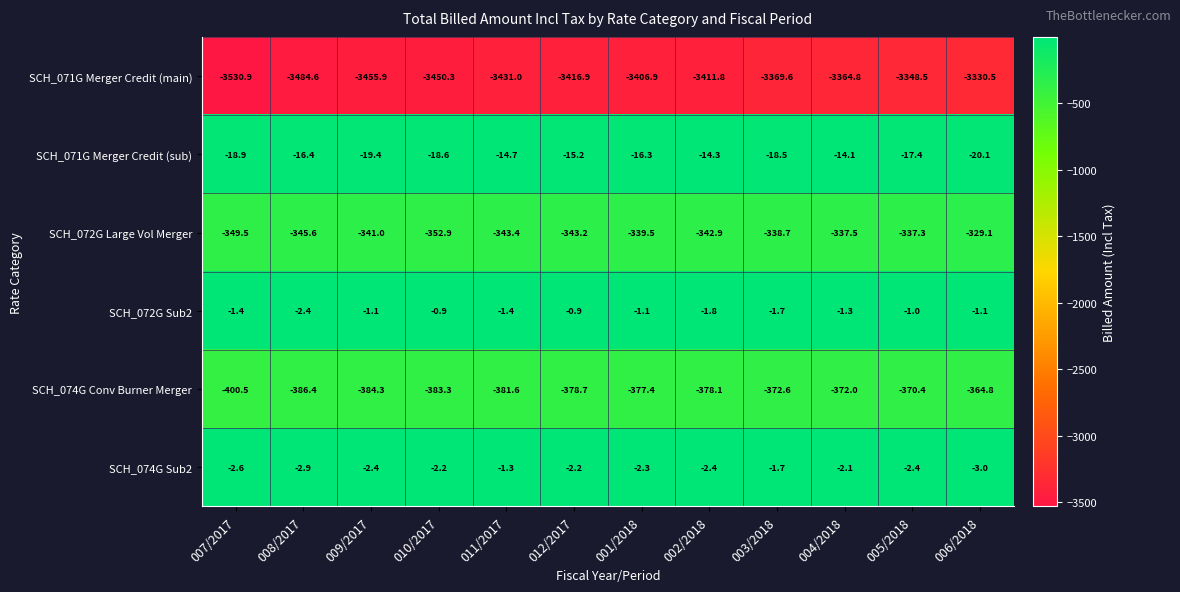

The value of SCH_072G Sub2 at 001/2018 is -0.3. True or false?

False